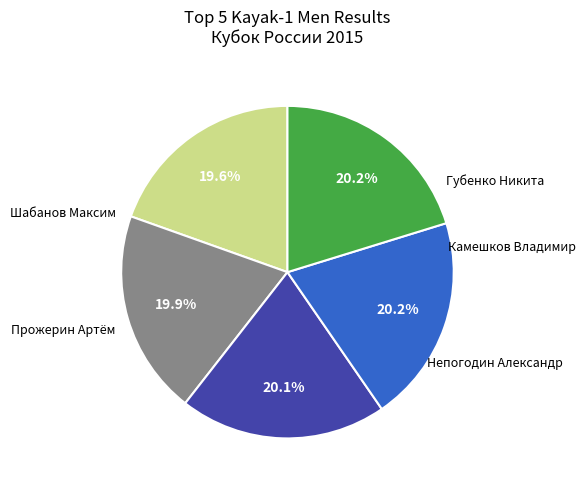

Is there a majority slice in this chart?

No